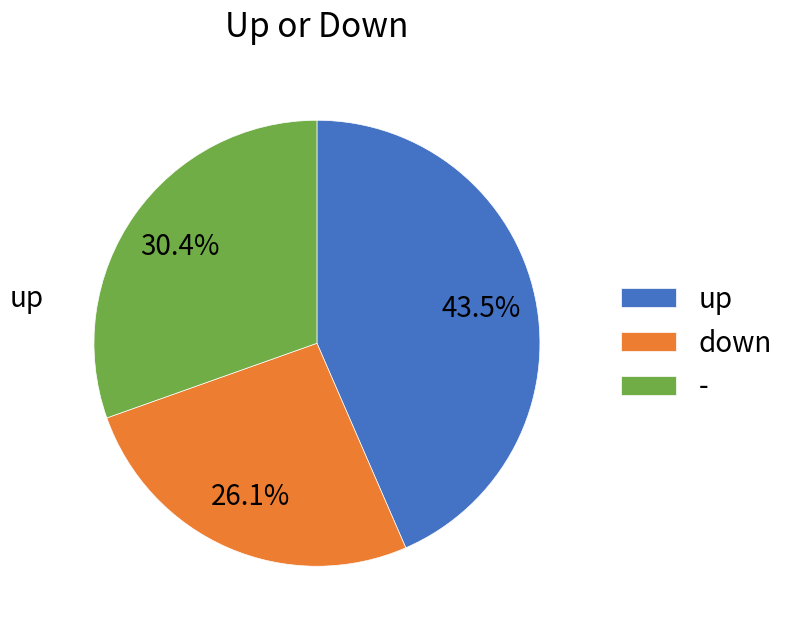

Rank the categories by value from highest to lowest.

up, -, down